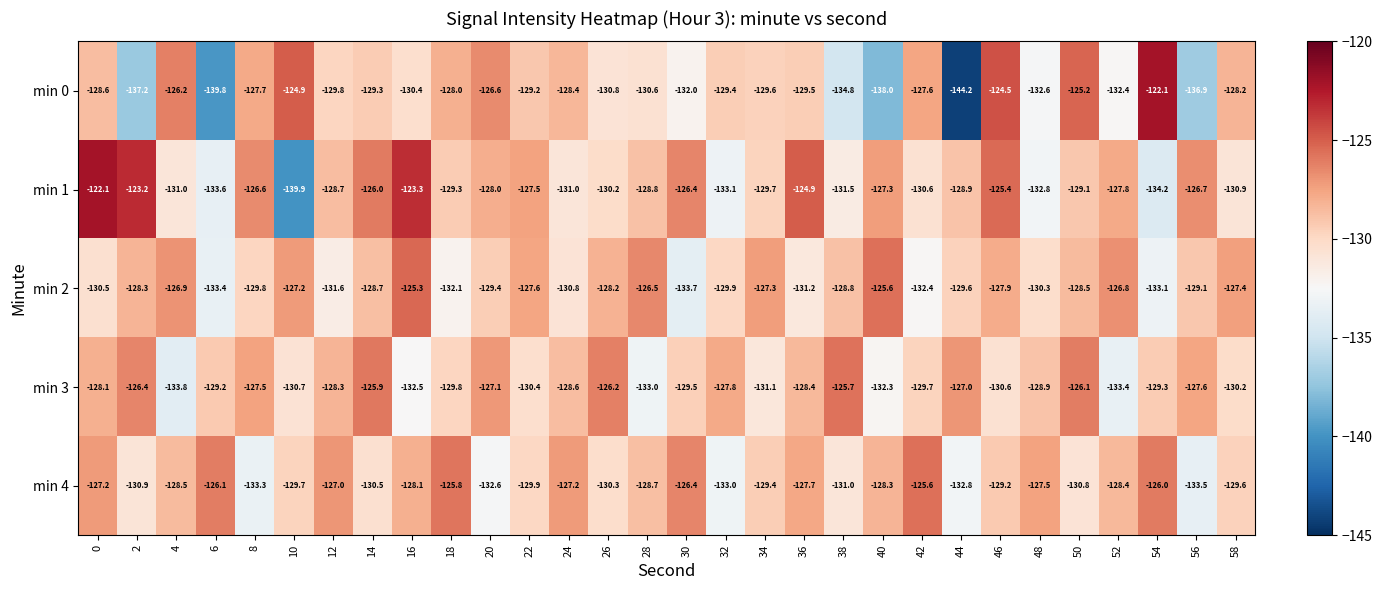

What is the total value across all series at 18?

-645.0